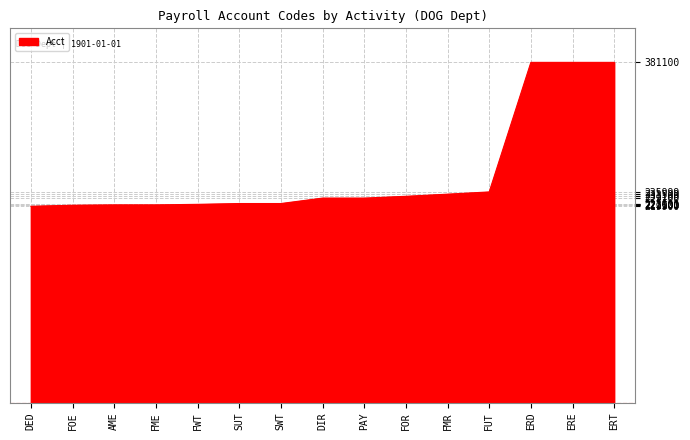

What is the difference between the maximum and minimum values?

161200